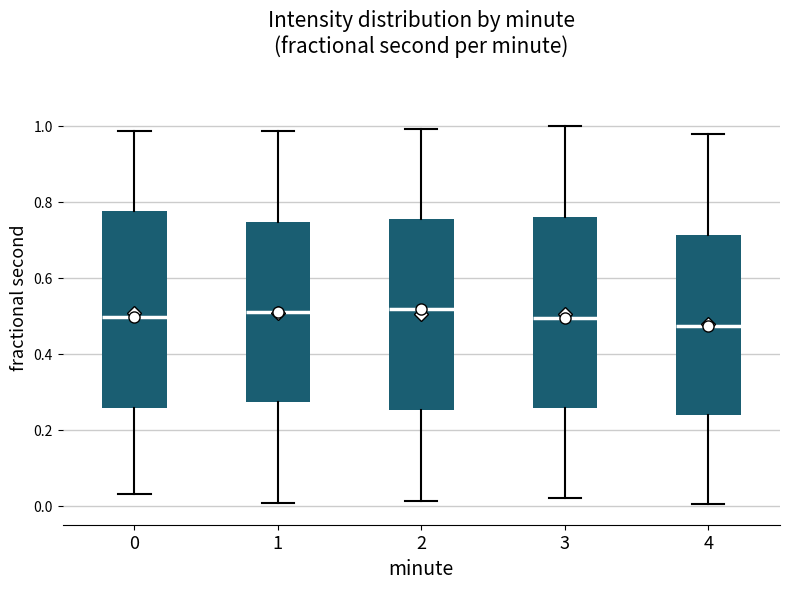

Reading left to right, transcribe this box plot: for each box, give where its median line is, the range the box spans, and where its two whiskers end, as read against the y-axis. The values are not printed on the chart, so give them approximately, as read against the axis.

0: median 0.50, box 0.26 to 0.78, whiskers 0.02 to 0.98
1: median 0.50, box 0.28 to 0.74, whiskers 0.00 to 0.98
2: median 0.52, box 0.26 to 0.76, whiskers 0.02 to 1.00
3: median 0.50, box 0.26 to 0.76, whiskers 0.02 to 1.00
4: median 0.48, box 0.24 to 0.72, whiskers 0.00 to 0.98